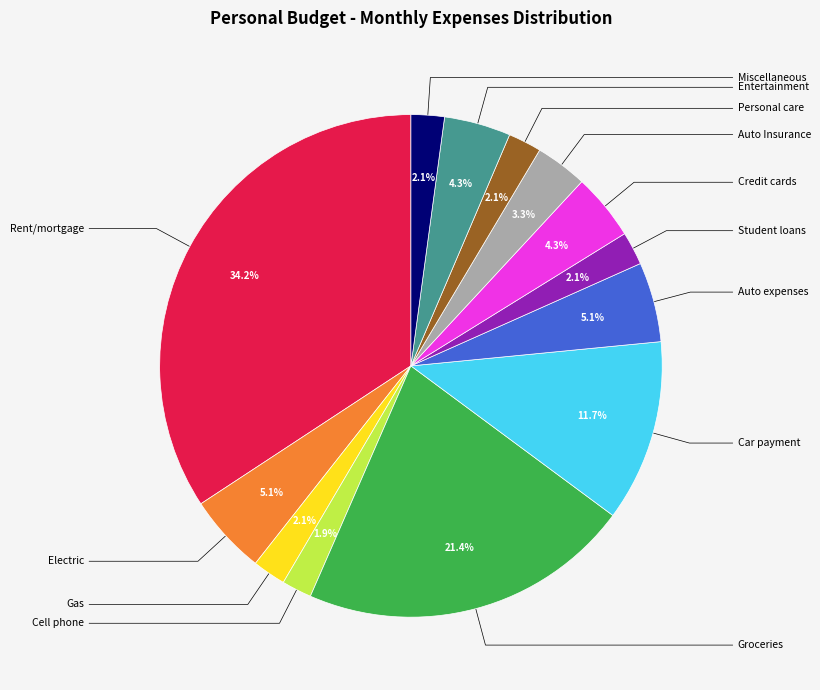

Is there a majority slice in this chart?

No